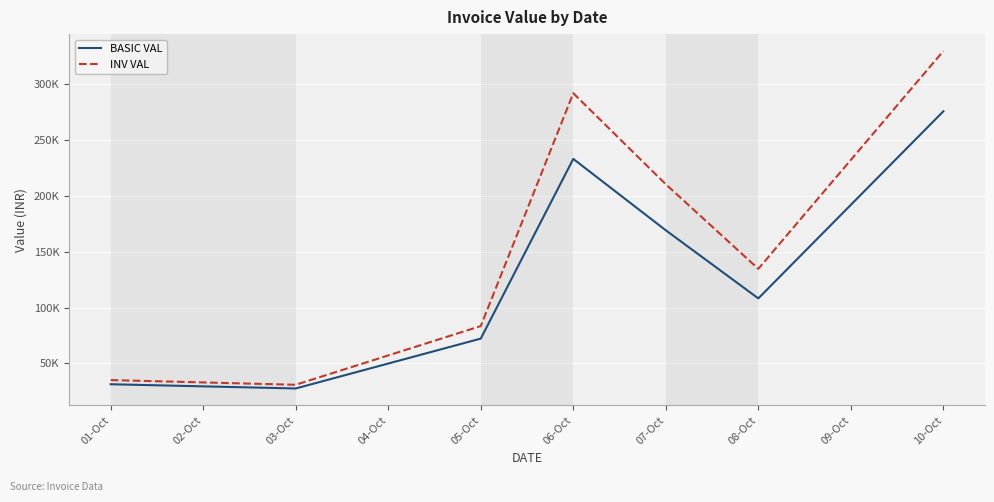

What are all the series names shown in the legend?

BASIC VAL, INV VAL